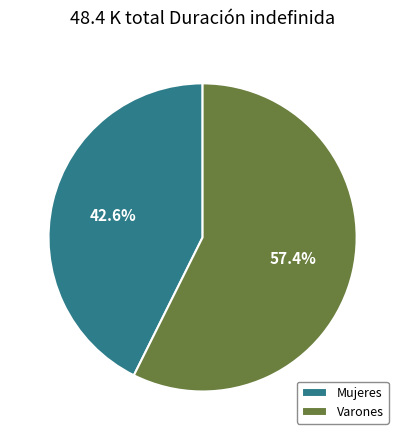

Is the sum of Varones and Mujeres greater than half?

Yes